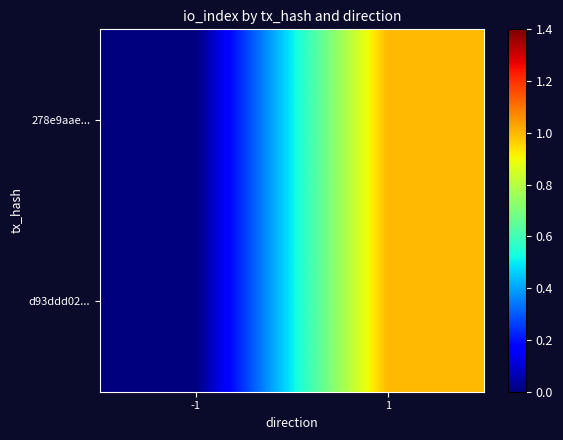

Which label corresponds to the largest value in the chart?

1